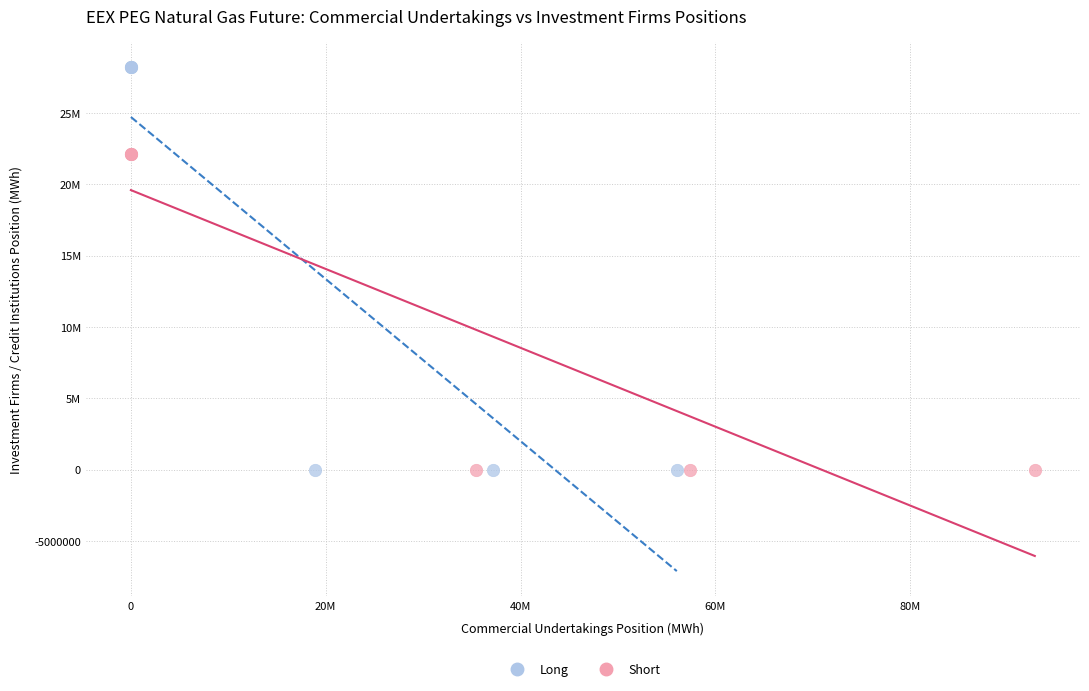

Which series has the widest spread of Y values?

Long